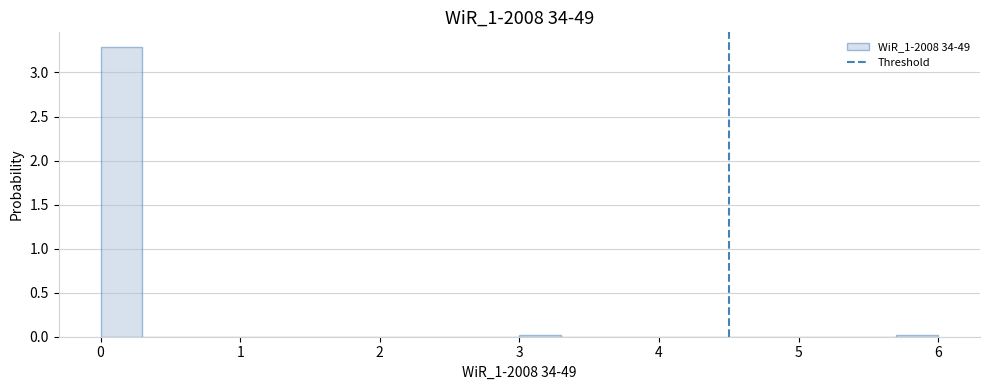

Read against the x-axis, roughly where is the centre of the tallest bar?

0.2